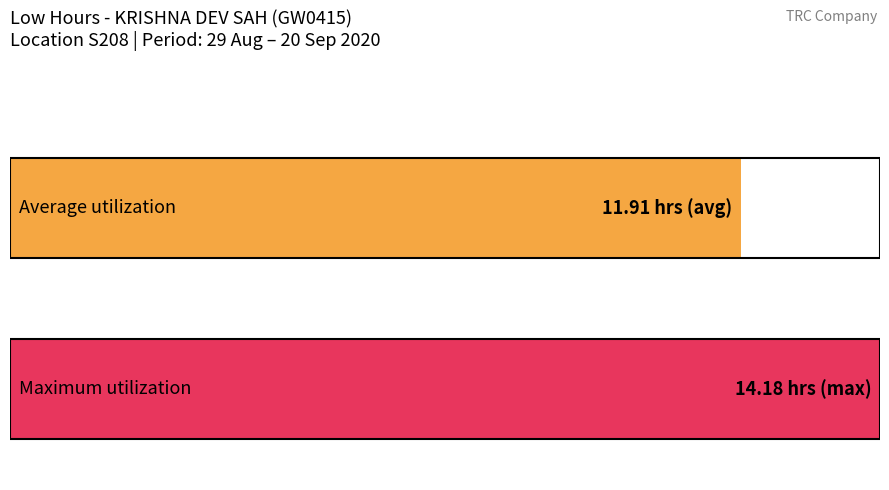

The chart shows a value of 5.2 at 20-Sep (Sun). True or false?

False